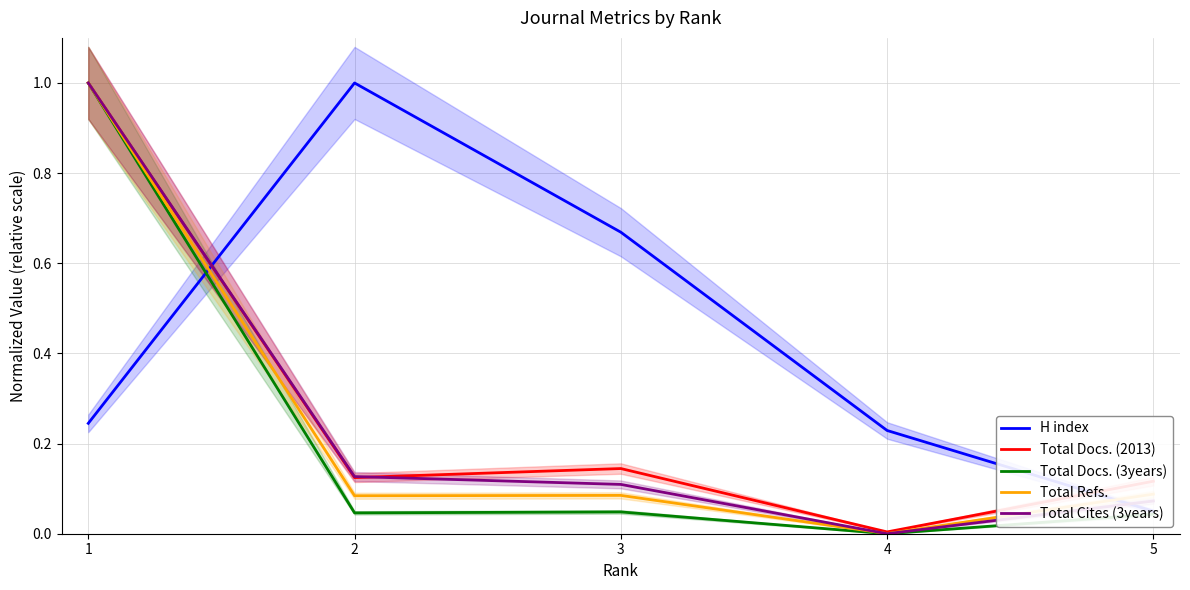

What is the difference between the highest and lowest values at 5?

0.1